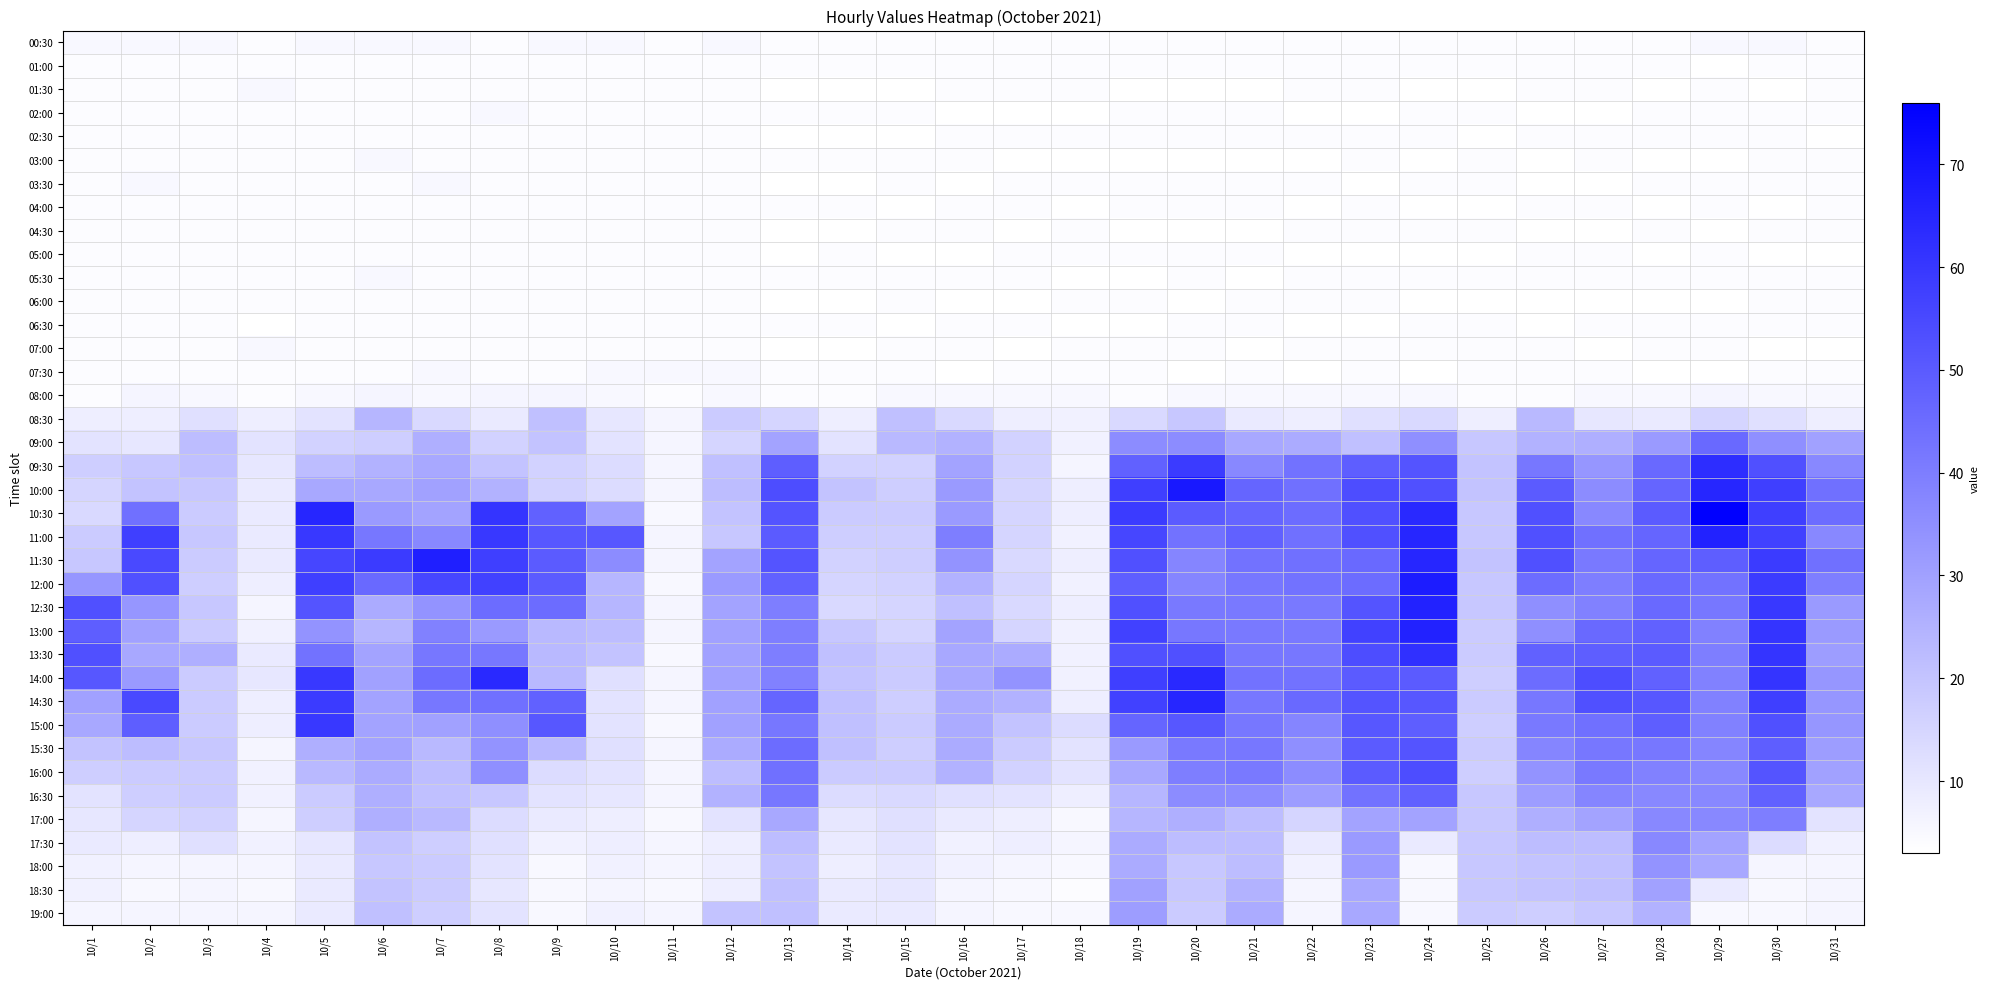

Reading left to right, what are all the values shown in this chart?

00:30: 10/1=5	10/2=5	10/3=5	10/4=4	10/5=5	10/6=5	10/7=5	10/8=4	10/9=5	10/10=5	10/11=4	10/12=5	10/13=4	10/14=4	10/15=4	10/16=4	10/17=4	10/18=4	10/19=4	10/20=4	10/21=4	10/22=4	10/23=4	10/24=4	10/25=4	10/26=4	10/27=4	10/28=4	10/29=5	10/30=5	10/31=4
01:00: 10/1=4	10/2=4	10/3=4	10/4=4	10/5=4	10/6=4	10/7=4	10/8=4	10/9=4	10/10=4	10/11=4	10/12=4	10/13=4	10/14=4	10/15=4	10/16=4	10/17=4	10/18=4	10/19=4	10/20=4	10/21=4	10/22=4	10/23=4	10/24=4	10/25=4	10/26=4	10/27=4	10/28=4	10/29=3	10/30=4	10/31=4
01:30: 10/1=4	10/2=4	10/3=4	10/4=5	10/5=4	10/6=4	10/7=4	10/8=4	10/9=4	10/10=4	10/11=4	10/12=4	10/13=3	10/14=3	10/15=3	10/16=4	10/17=4	10/18=4	10/19=3	10/20=3	10/21=3	10/22=4	10/23=4	10/24=3	10/25=3	10/26=4	10/27=4	10/28=3	10/29=4	10/30=3	10/31=4
02:00: 10/1=4	10/2=4	10/3=4	10/4=4	10/5=4	10/6=4	10/7=4	10/8=5	10/9=4	10/10=4	10/11=4	10/12=4	10/13=4	10/14=4	10/15=4	10/16=3	10/17=3	10/18=3	10/19=4	10/20=4	10/21=4	10/22=3	10/23=3	10/24=4	10/25=4	10/26=3	10/27=3	10/28=4	10/29=4	10/30=4	10/31=4
02:30: 10/1=4	10/2=4	10/3=4	10/4=4	10/5=4	10/6=4	10/7=4	10/8=4	10/9=4	10/10=4	10/11=4	10/12=4	10/13=3	10/14=3	10/15=3	10/16=4	10/17=4	10/18=4	10/19=4	10/20=4	10/21=4	10/22=4	10/23=4	10/24=4	10/25=3	10/26=4	10/27=4	10/28=4	10/29=4	10/30=4	10/31=3
03:00: 10/1=4	10/2=4	10/3=4	10/4=4	10/5=4	10/6=5	10/7=4	10/8=4	10/9=4	10/10=4	10/11=4	10/12=4	10/13=4	10/14=4	10/15=4	10/16=4	10/17=3	10/18=3	10/19=3	10/20=3	10/21=3	10/22=3	10/23=4	10/24=3	10/25=4	10/26=3	10/27=4	10/28=3	10/29=3	10/30=4	10/31=4
03:30: 10/1=4	10/2=5	10/3=4	10/4=4	10/5=4	10/6=4	10/7=5	10/8=4	10/9=4	10/10=4	10/11=4	10/12=4	10/13=3	10/14=3	10/15=4	10/16=3	10/17=4	10/18=4	10/19=4	10/20=4	10/21=4	10/22=4	10/23=3	10/24=4	10/25=4	10/26=3	10/27=3	10/28=4	10/29=4	10/30=4	10/31=4
04:00: 10/1=4	10/2=4	10/3=4	10/4=4	10/5=4	10/6=4	10/7=4	10/8=4	10/9=4	10/10=4	10/11=4	10/12=4	10/13=4	10/14=4	10/15=3	10/16=4	10/17=4	10/18=3	10/19=4	10/20=4	10/21=4	10/22=3	10/23=4	10/24=3	10/25=3	10/26=4	10/27=4	10/28=3	10/29=4	10/30=3	10/31=4
04:30: 10/1=4	10/2=4	10/3=4	10/4=4	10/5=4	10/6=4	10/7=4	10/8=4	10/9=4	10/10=4	10/11=4	10/12=4	10/13=3	10/14=3	10/15=4	10/16=4	10/17=3	10/18=4	10/19=3	10/20=3	10/21=3	10/22=4	10/23=4	10/24=4	10/25=4	10/26=3	10/27=3	10/28=4	10/29=3	10/30=4	10/31=4
05:00: 10/1=4	10/2=4	10/3=4	10/4=4	10/5=4	10/6=4	10/7=4	10/8=4	10/9=4	10/10=4	10/11=4	10/12=4	10/13=3	10/14=4	10/15=3	10/16=3	10/17=4	10/18=4	10/19=4	10/20=4	10/21=4	10/22=3	10/23=3	10/24=3	10/25=3	10/26=4	10/27=4	10/28=3	10/29=4	10/30=3	10/31=3
05:30: 10/1=4	10/2=4	10/3=4	10/4=4	10/5=4	10/6=5	10/7=4	10/8=4	10/9=4	10/10=4	10/11=4	10/12=4	10/13=4	10/14=4	10/15=4	10/16=4	10/17=4	10/18=3	10/19=3	10/20=4	10/21=3	10/22=4	10/23=4	10/24=4	10/25=4	10/26=4	10/27=4	10/28=4	10/29=4	10/30=4	10/31=4
06:00: 10/1=4	10/2=4	10/3=4	10/4=4	10/5=4	10/6=4	10/7=4	10/8=4	10/9=4	10/10=4	10/11=4	10/12=4	10/13=3	10/14=3	10/15=4	10/16=3	10/17=3	10/18=4	10/19=4	10/20=3	10/21=4	10/22=4	10/23=4	10/24=3	10/25=3	10/26=3	10/27=3	10/28=3	10/29=3	10/30=4	10/31=4
06:30: 10/1=4	10/2=4	10/3=4	10/4=3	10/5=4	10/6=4	10/7=4	10/8=4	10/9=4	10/10=4	10/11=4	10/12=4	10/13=4	10/14=4	10/15=3	10/16=4	10/17=4	10/18=3	10/19=3	10/20=4	10/21=4	10/22=3	10/23=3	10/24=4	10/25=4	10/26=3	10/27=4	10/28=4	10/29=4	10/30=4	10/31=4
07:00: 10/1=4	10/2=4	10/3=4	10/4=5	10/5=4	10/6=4	10/7=4	10/8=4	10/9=4	10/10=4	10/11=4	10/12=4	10/13=3	10/14=3	10/15=4	10/16=4	10/17=3	10/18=4	10/19=4	10/20=4	10/21=3	10/22=4	10/23=4	10/24=4	10/25=4	10/26=4	10/27=3	10/28=4	10/29=4	10/30=3	10/31=3
07:30: 10/1=4	10/2=4	10/3=4	10/4=4	10/5=4	10/6=4	10/7=5	10/8=4	10/9=4	10/10=5	10/11=5	10/12=5	10/13=4	10/14=4	10/15=4	10/16=3	10/17=4	10/18=4	10/19=4	10/20=3	10/21=4	10/22=3	10/23=4	10/24=3	10/25=4	10/26=4	10/27=4	10/28=3	10/29=3	10/30=4	10/31=4
08:00: 10/1=4	10/2=6	10/3=5	10/4=4	10/5=5	10/6=6	10/7=5	10/8=6	10/9=6	10/10=5	10/11=4	10/12=5	10/13=4	10/14=4	10/15=5	10/16=5	10/17=5	10/18=5	10/19=4	10/20=5	10/21=5	10/22=5	10/23=5	10/24=5	10/25=4	10/26=4	10/27=5	10/28=5	10/29=6	10/30=5	10/31=5
08:30: 10/1=8	10/2=8	10/3=12	10/4=8	10/5=11	10/6=24	10/7=14	10/8=9	10/9=21	10/10=10	10/11=6	10/12=18	10/13=15	10/14=8	10/15=21	10/16=14	10/17=8	10/18=7	10/19=14	10/20=19	10/21=9	10/22=8	10/23=12	10/24=14	10/25=8	10/26=23	10/27=10	10/28=9	10/29=15	10/30=12	10/31=8
09:00: 10/1=11	10/2=10	10/3=22	10/4=11	10/5=16	10/6=17	10/7=26	10/8=16	10/9=20	10/10=11	10/11=6	10/12=15	10/13=29	10/14=11	10/15=23	10/16=25	10/17=16	10/18=7	10/19=36	10/20=36	10/21=28	10/22=27	10/23=21	10/24=35	10/25=19	10/26=25	10/27=26	10/28=32	10/29=46	10/30=35	10/31=30
09:30: 10/1=17	10/2=19	10/3=21	10/4=10	10/5=22	10/6=25	10/7=28	10/8=20	10/9=16	10/10=13	10/11=6	10/12=21	10/13=49	10/14=16	10/15=16	10/16=29	10/17=16	10/18=6	10/19=48	10/20=59	10/21=37	10/22=43	10/23=49	10/24=52	10/25=20	10/26=42	10/27=33	10/28=46	10/29=63	10/30=53	10/31=37
10:00: 10/1=15	10/2=20	10/3=19	10/4=9	10/5=28	10/6=28	10/7=30	10/8=25	10/9=16	10/10=13	10/11=6	10/12=22	10/13=54	10/14=20	10/15=17	10/16=32	10/17=15	10/18=8	10/19=58	10/20=69	10/21=47	10/22=44	10/23=54	10/24=53	10/25=20	10/26=50	10/27=36	10/28=47	10/29=65	10/30=58	10/31=44
10:30: 10/1=14	10/2=44	10/3=18	10/4=9	10/5=65	10/6=32	10/7=29	10/8=61	10/9=48	10/10=29	10/11=5	10/12=20	10/13=52	10/14=18	10/15=18	10/16=32	10/17=15	10/18=8	10/19=59	10/20=50	10/21=47	10/22=45	10/23=53	10/24=64	10/25=19	10/26=53	10/27=37	10/28=50	10/29=76	10/30=58	10/31=45
11:00: 10/1=18	10/2=58	10/3=19	10/4=9	10/5=60	10/6=42	10/7=37	10/8=60	10/9=51	10/10=51	10/11=6	10/12=19	10/13=50	10/14=17	10/15=17	10/16=40	10/17=15	10/18=7	10/19=56	10/20=43	10/21=48	10/22=44	10/23=53	10/24=65	10/25=19	10/26=53	10/27=44	10/28=47	10/29=66	10/30=57	10/31=37
11:30: 10/1=19	10/2=55	10/3=18	10/4=9	10/5=56	10/6=59	10/7=67	10/8=58	10/9=50	10/10=36	10/11=6	10/12=29	10/13=52	10/14=16	10/15=17	10/16=34	10/17=14	10/18=8	10/19=53	10/20=38	10/21=43	10/22=44	10/23=46	10/24=65	10/25=20	10/26=53	10/27=41	10/28=47	10/29=49	10/30=59	10/31=44
12:00: 10/1=33	10/2=53	10/3=17	10/4=8	10/5=58	10/6=46	10/7=56	10/8=57	10/9=50	10/10=24	10/11=5	10/12=32	10/13=48	10/14=15	10/15=16	10/16=25	10/17=15	10/18=7	10/19=49	10/20=38	10/21=42	10/22=43	10/23=45	10/24=68	10/25=19	10/26=45	10/27=40	10/28=46	10/29=43	10/30=59	10/31=40
12:30: 10/1=53	10/2=33	10/3=19	10/4=6	10/5=52	10/6=27	10/7=34	10/8=45	10/9=45	10/10=24	10/11=6	10/12=29	10/13=40	10/14=14	10/15=15	10/16=21	10/17=14	10/18=8	10/19=53	10/20=41	10/21=41	10/22=41	10/23=52	10/24=66	10/25=19	10/26=35	10/27=39	10/28=46	10/29=42	10/30=60	10/31=32
13:00: 10/1=49	10/2=30	10/3=18	10/4=7	10/5=34	10/6=24	10/7=39	10/8=32	10/9=23	10/10=22	10/11=6	10/12=30	10/13=40	10/14=19	10/15=15	10/16=29	10/17=15	10/18=7	10/19=57	10/20=42	10/21=41	10/22=41	10/23=57	10/24=66	10/25=18	10/26=35	10/27=46	10/28=48	10/29=39	10/30=61	10/31=32
13:30: 10/1=53	10/2=28	10/3=26	10/4=9	10/5=43	10/6=29	10/7=42	10/8=42	10/9=23	10/10=20	10/11=5	10/12=30	10/13=40	10/14=21	10/15=18	10/16=28	10/17=27	10/18=7	10/19=53	10/20=53	10/21=42	10/22=42	10/23=54	10/24=62	10/25=18	10/26=48	10/27=49	10/28=50	10/29=40	10/30=61	10/31=31
14:00: 10/1=51	10/2=32	10/3=18	10/4=10	10/5=60	10/6=30	10/7=45	10/8=64	10/9=23	10/10=12	10/11=6	10/12=30	10/13=39	10/14=20	10/15=18	10/16=28	10/17=34	10/18=7	10/19=58	10/20=64	10/21=43	10/22=43	10/23=50	10/24=50	10/25=17	10/26=45	10/27=54	10/28=48	10/29=39	10/30=61	10/31=33
14:30: 10/1=30	10/2=55	10/3=18	10/4=8	10/5=59	10/6=29	10/7=42	10/8=44	10/9=48	10/10=11	10/11=6	10/12=30	10/13=47	10/14=21	10/15=17	10/16=27	10/17=25	10/18=8	10/19=57	10/20=65	10/21=42	10/22=46	10/23=52	10/24=51	10/25=18	10/26=42	10/27=53	10/28=51	10/29=39	10/30=58	10/31=33
15:00: 10/1=28	10/2=49	10/3=18	10/4=8	10/5=60	10/6=29	10/7=30	10/8=35	10/9=51	10/10=11	10/11=5	10/12=30	10/13=42	10/14=21	10/15=18	10/16=27	10/17=20	10/18=13	10/19=47	10/20=51	10/21=42	10/22=38	10/23=51	10/24=49	10/25=17	10/26=41	10/27=44	10/28=49	10/29=39	10/30=53	10/31=33
15:30: 10/1=20	10/2=22	10/3=19	10/4=6	10/5=26	10/6=29	10/7=23	10/8=34	10/9=23	10/10=12	10/11=6	10/12=27	10/13=45	10/14=21	10/15=17	10/16=27	10/17=18	10/18=11	10/19=32	10/20=41	10/21=42	10/22=35	10/23=50	10/24=52	10/25=18	10/26=38	10/27=42	10/28=42	10/29=38	10/30=49	10/31=31
16:00: 10/1=17	10/2=18	10/3=18	10/4=7	10/5=23	10/6=27	10/7=22	10/8=35	10/9=13	10/10=11	10/11=6	10/12=22	10/13=44	10/14=18	10/15=18	10/16=25	10/17=16	10/18=11	10/19=28	10/20=40	10/21=41	10/22=36	10/23=50	10/24=54	10/25=17	10/26=34	10/27=41	10/28=39	10/29=37	10/30=52	10/31=30
16:30: 10/1=11	10/2=17	10/3=18	10/4=7	10/5=18	10/6=26	10/7=21	10/8=19	10/9=11	10/10=10	10/11=6	10/12=25	10/13=42	10/14=13	10/15=14	10/16=12	10/17=11	10/18=8	10/19=24	10/20=36	10/21=36	10/22=31	10/23=43	10/24=48	10/25=19	10/26=31	10/27=38	10/28=37	10/29=37	10/30=48	10/31=28
17:00: 10/1=10	10/2=15	10/3=16	10/4=6	10/5=17	10/6=26	10/7=23	10/8=13	10/9=9	10/10=8	10/11=5	10/12=11	10/13=28	10/14=10	10/15=12	10/16=9	10/17=8	10/18=5	10/19=24	10/20=26	10/21=22	10/22=15	10/23=29	10/24=29	10/25=19	10/26=26	10/27=29	10/28=37	10/29=37	10/30=40	10/31=11
17:30: 10/1=9	10/2=8	10/3=12	10/4=7	10/5=10	10/6=20	10/7=17	10/8=12	10/9=7	10/10=8	10/11=6	10/12=8	10/13=22	10/14=9	10/15=11	10/16=7	10/17=8	10/18=6	10/19=27	10/20=22	10/21=22	10/22=9	10/23=32	10/24=9	10/25=19	10/26=22	10/27=22	10/28=37	10/29=29	10/30=13	10/31=7
18:00: 10/1=7	10/2=6	10/3=6	10/4=6	10/5=9	10/6=19	10/7=18	10/8=11	10/9=5	10/10=7	10/11=6	10/12=8	10/13=20	10/14=8	10/15=10	10/16=7	10/17=6	10/18=5	10/19=27	10/20=19	10/21=22	10/22=7	10/23=32	10/24=5	10/25=19	10/26=20	10/27=21	10/28=34	10/29=28	10/30=6	10/31=6
18:30: 10/1=7	10/2=5	10/3=6	10/4=5	10/5=9	10/6=20	10/7=18	10/8=10	10/9=5	10/10=6	10/11=5	10/12=8	10/13=21	10/14=9	10/15=10	10/16=6	10/17=5	10/18=4	10/19=30	10/20=19	10/21=25	10/22=6	10/23=28	10/24=5	10/25=19	10/26=20	10/27=21	10/28=30	10/29=9	10/30=5	10/31=6
19:00: 10/1=6	10/2=6	10/3=6	10/4=6	10/5=9	10/6=21	10/7=17	10/8=11	10/9=5	10/10=7	10/11=6	10/12=20	10/13=21	10/14=9	10/15=9	10/16=6	10/17=5	10/18=5	10/19=31	10/20=18	10/21=27	10/22=6	10/23=28	10/24=5	10/25=18	10/26=17	10/27=19	10/28=25	10/29=5	10/30=5	10/31=6